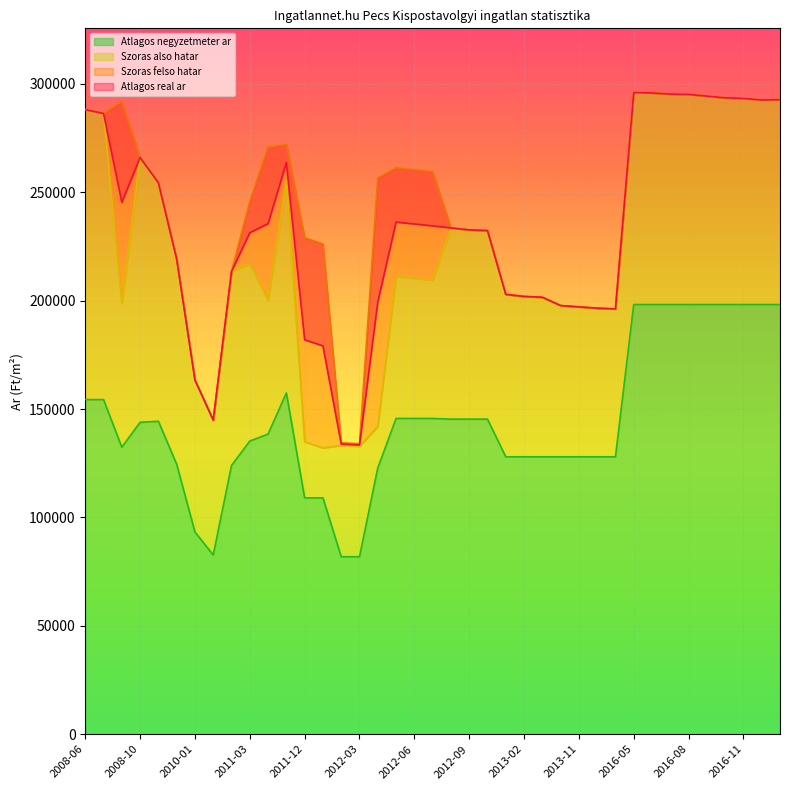

What is the difference between the maximum and minimum values in the Szoras felso hatar series?

161996